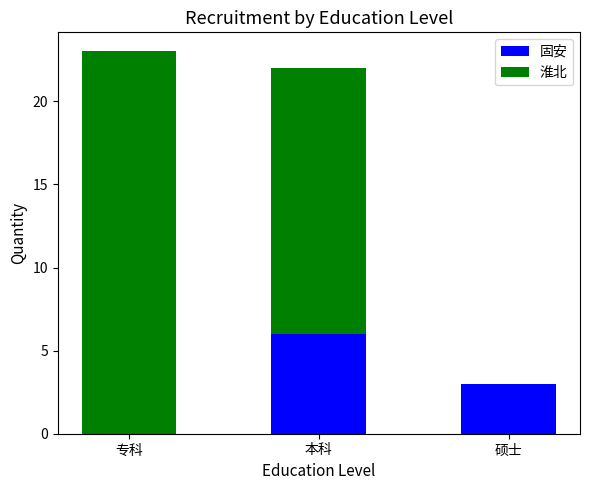

Reading right to left, what are the values for 固安?

硕士=3	本科=6	专科=0